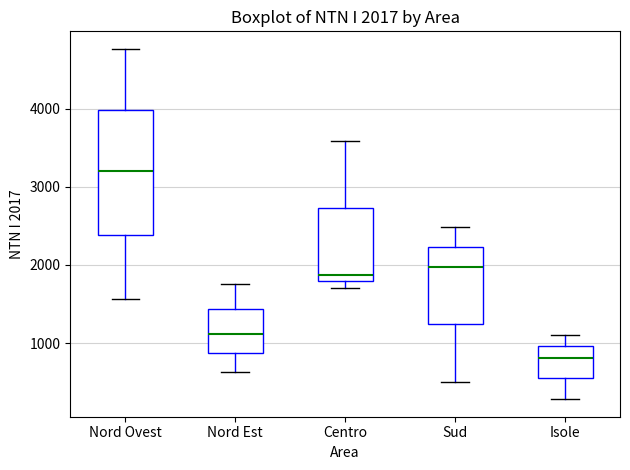

Which box is the tallest, from its lower edge to its upper edge?

Nord Ovest